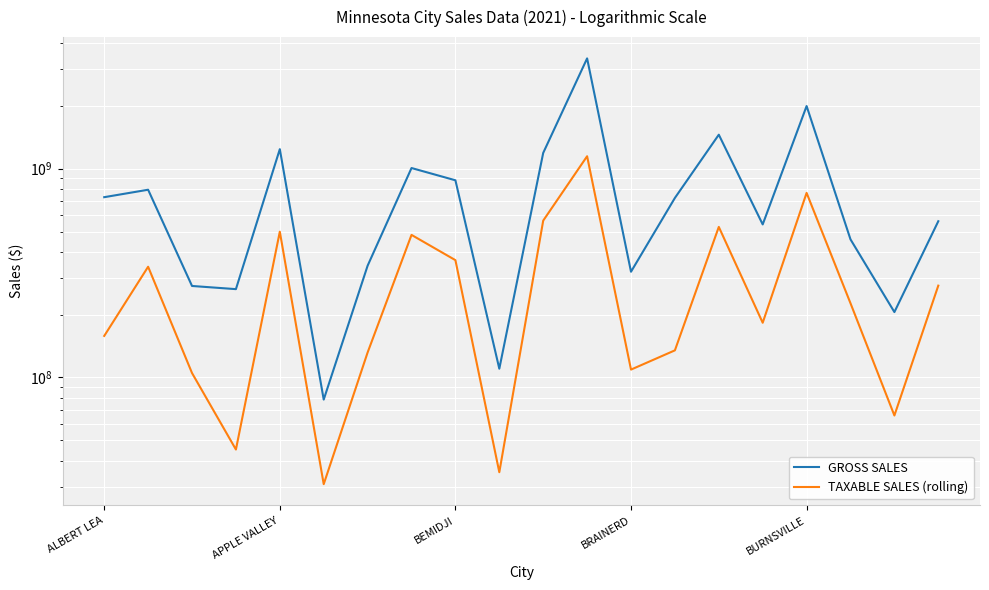

Read the TAXABLE SALES (rolling) value at 9, to the nearest 10.

35175140